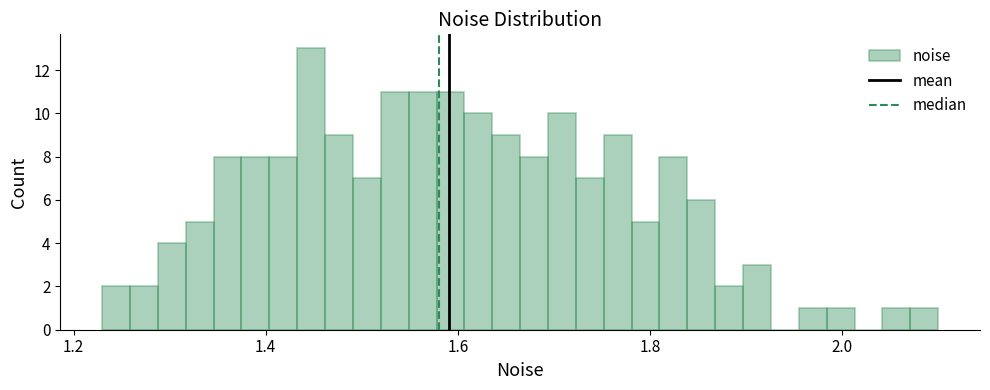

Read against the x-axis, roughly where is the centre of the tallest bar?

1.44